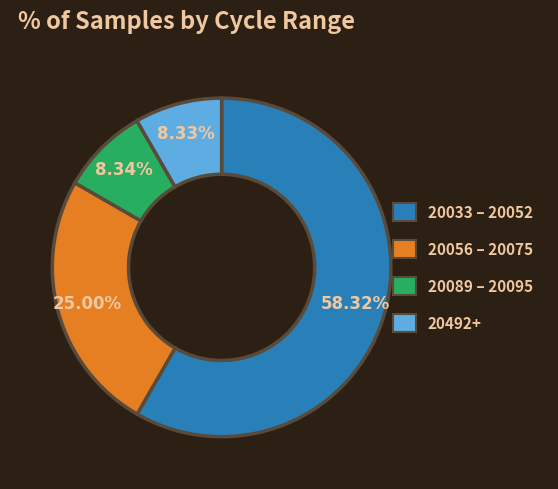

Is there a majority slice in this chart?

Yes